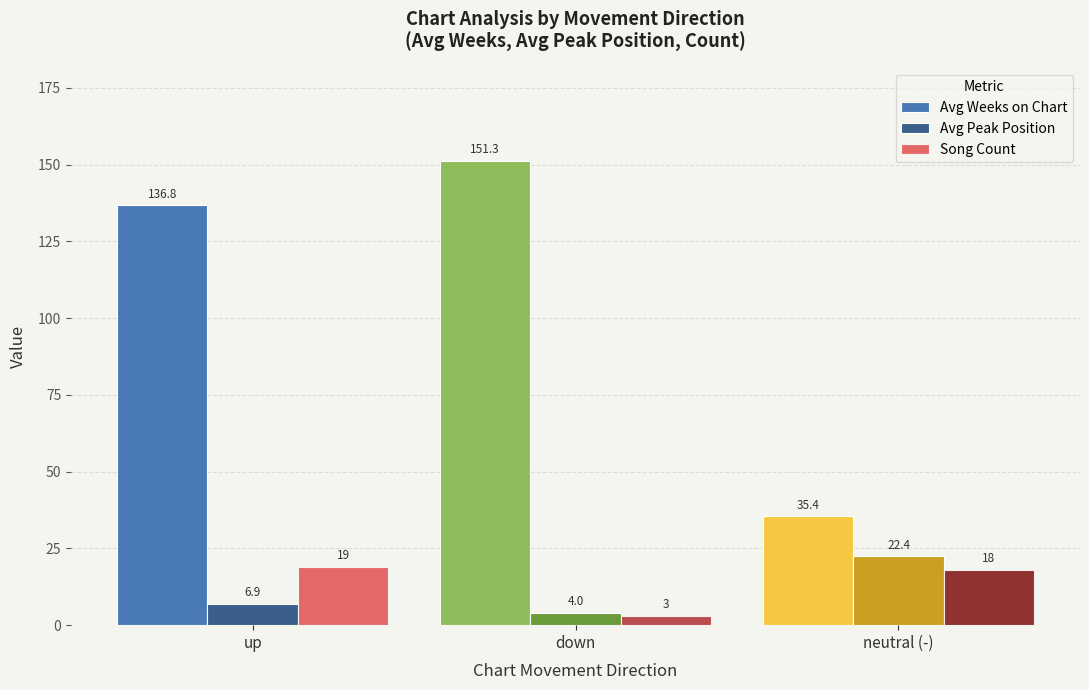

What is the highest value of the Avg Weeks on Chart series?

151.3